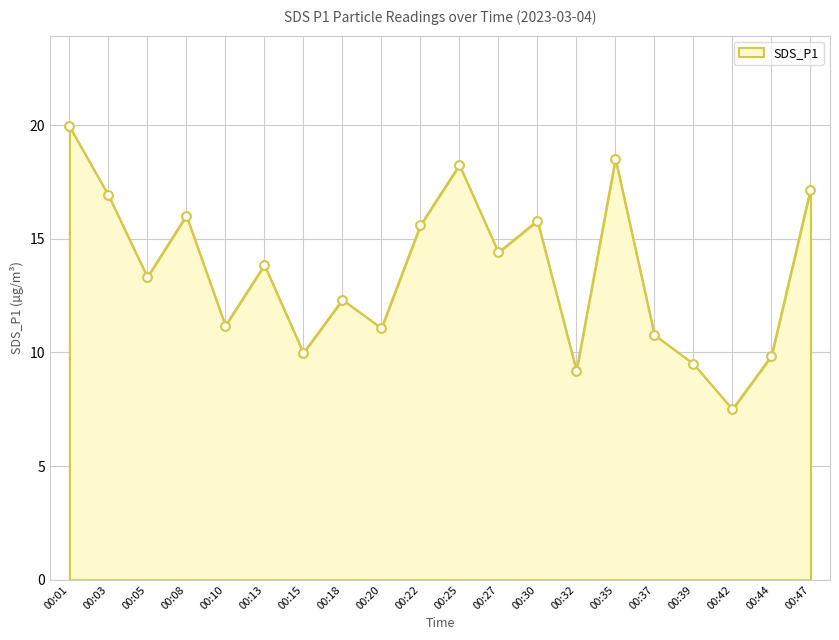

What is the change in value from 00:03 to 00:27?

-2.5